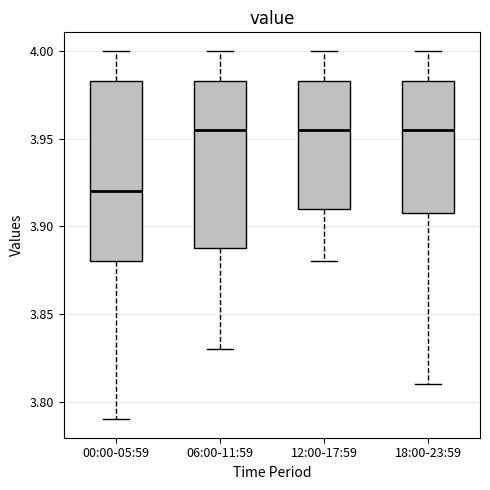

Where does the median line of the box for 18:00-23:59 sit on the y-axis? The values are not printed on the chart, so give them approximately, as read against the axis.

3.955